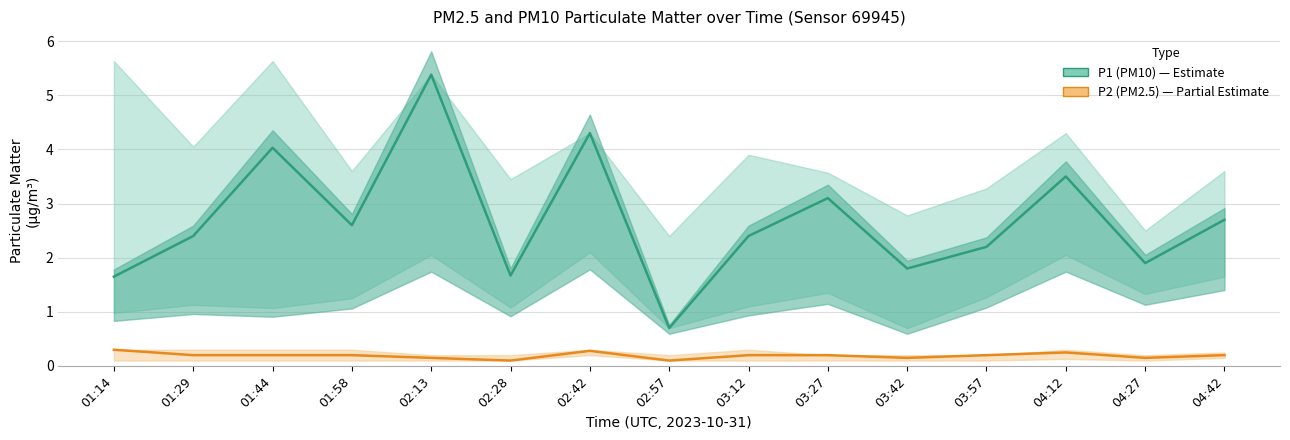

At how many categories does at least one series exceed 2?

10